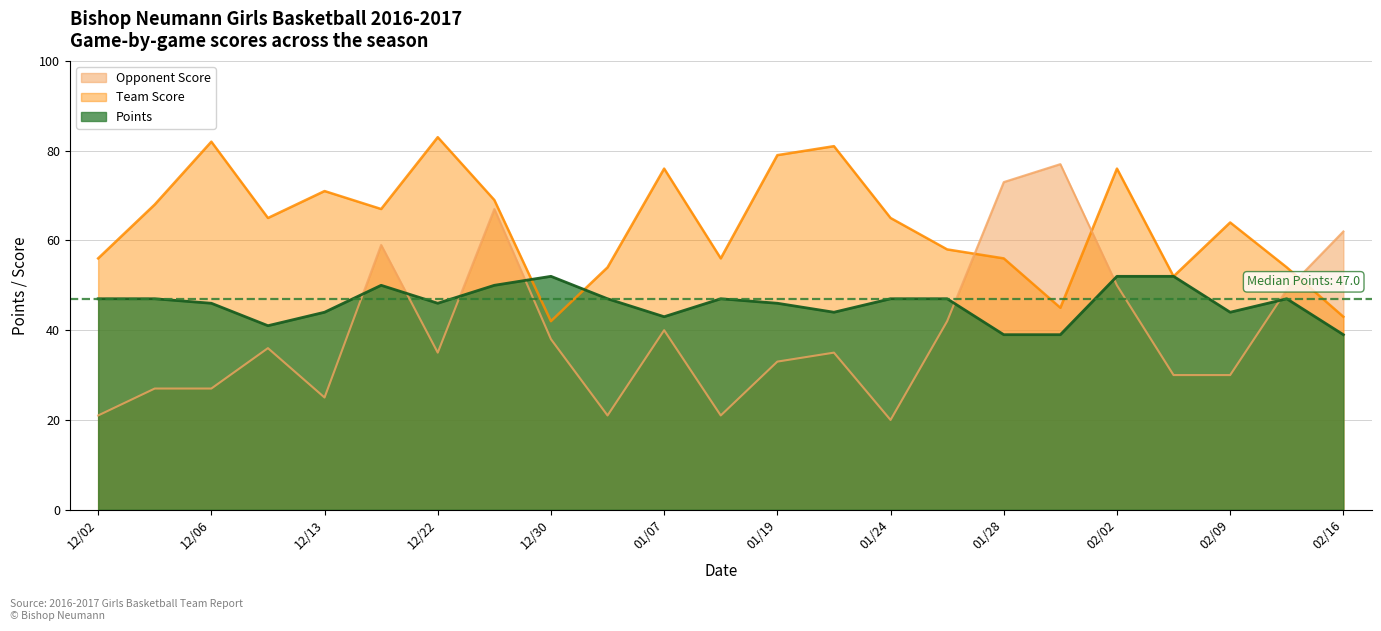

True or false: Points has a value of 47 at 01/05.

True